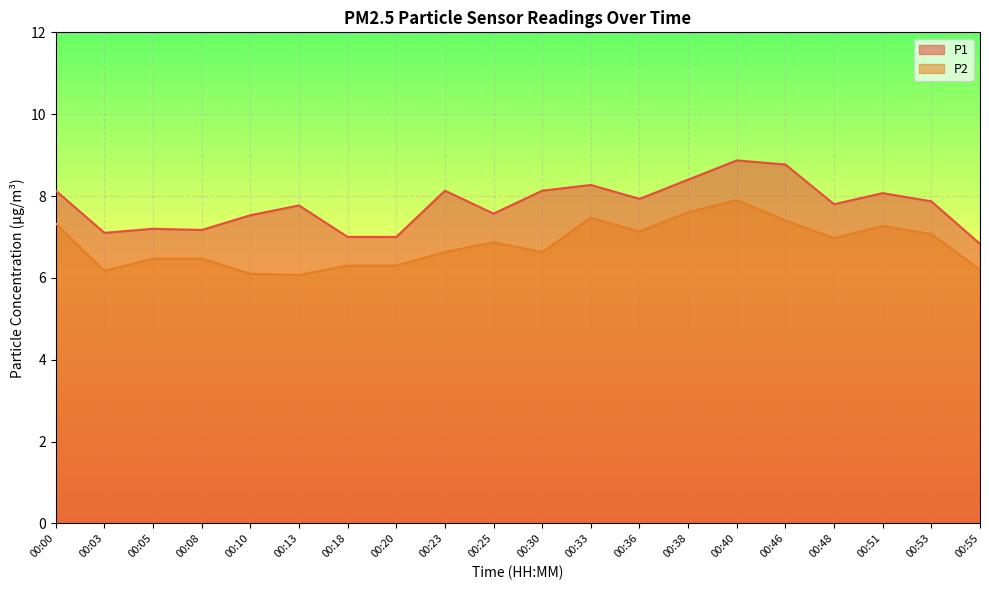

Reading right to left, list all the values displayed in this chart.

P1: 6.8	7.9	8.1	7.8	8.8	8.9	8.4	7.9	8.3	8.1	7.6	8.1	7.0	7.0	7.8	7.5	7.2	7.2	7.1	8.1
P2: 6.2	7.1	7.3	7.0	7.4	7.9	7.6	7.1	7.5	6.6	6.9	6.6	6.3	6.3	6.1	6.1	6.5	6.5	6.2	7.3